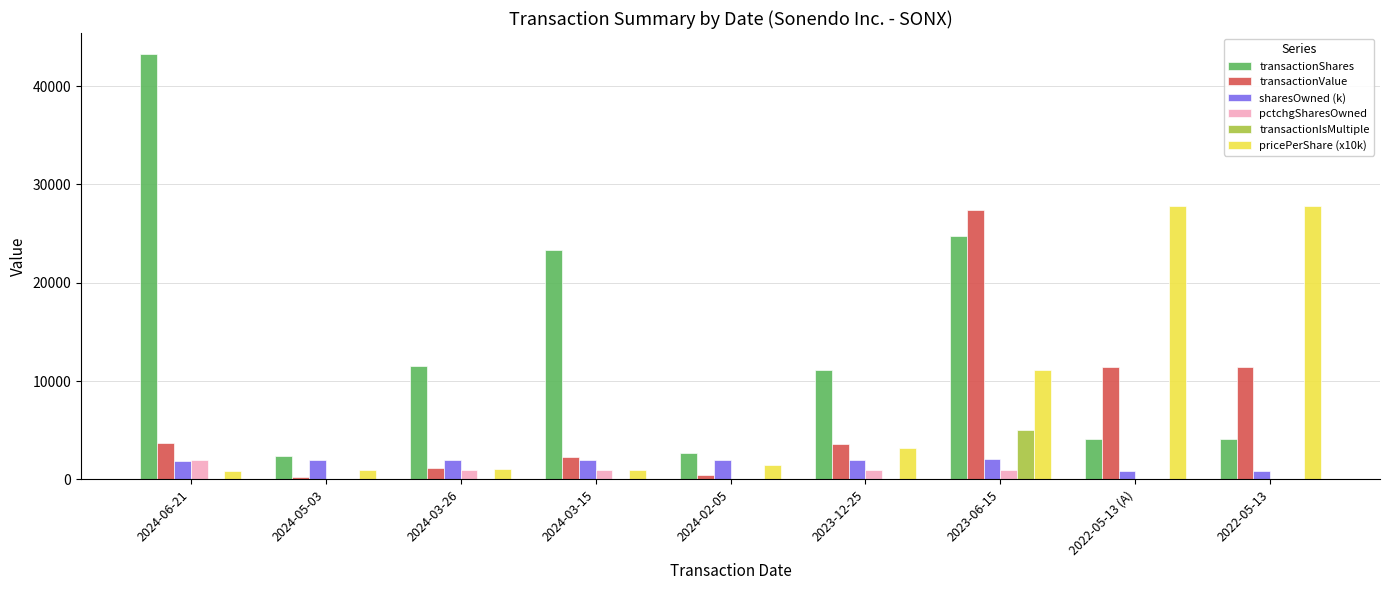

At which category is the sum across all series the highest?

2023-06-15